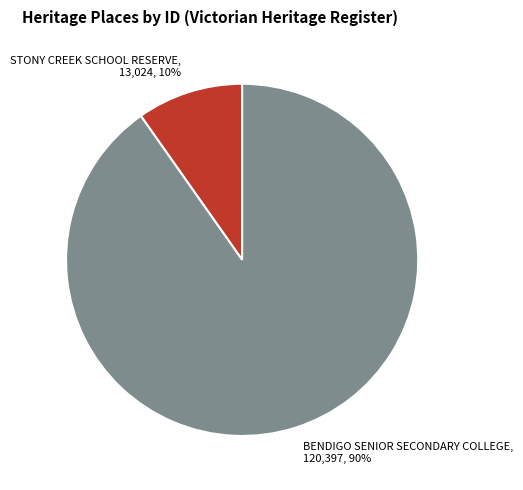

The BENDIGO SENIOR SECONDARY COLLEGE slice represents 90% of the pie. True or false?

True